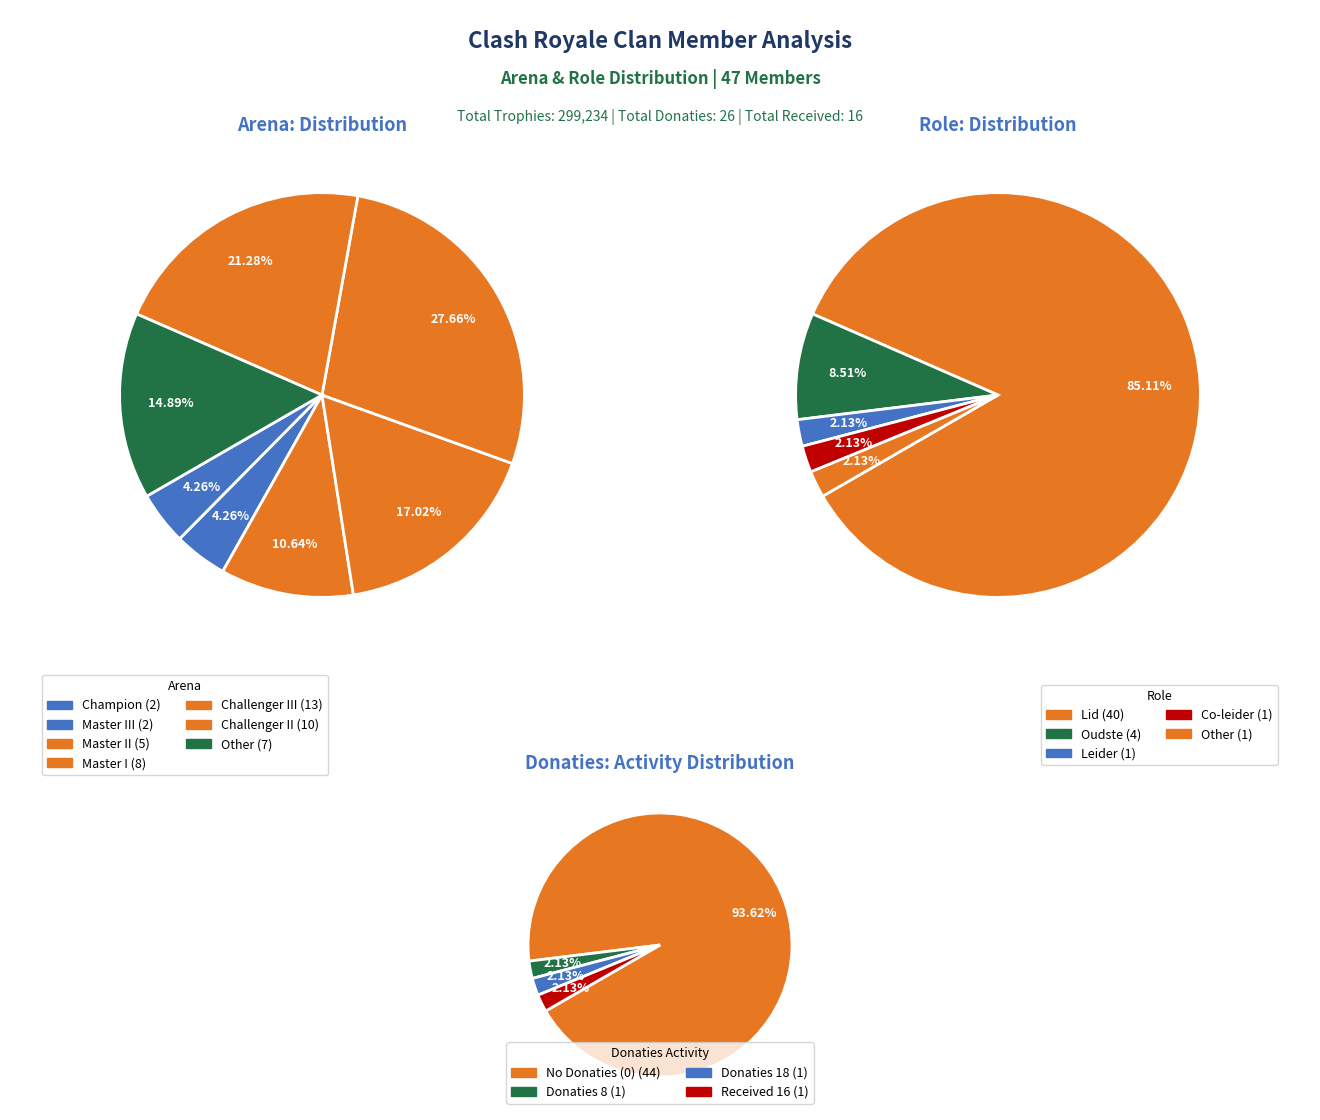

Is Champion the majority of the pie?

No